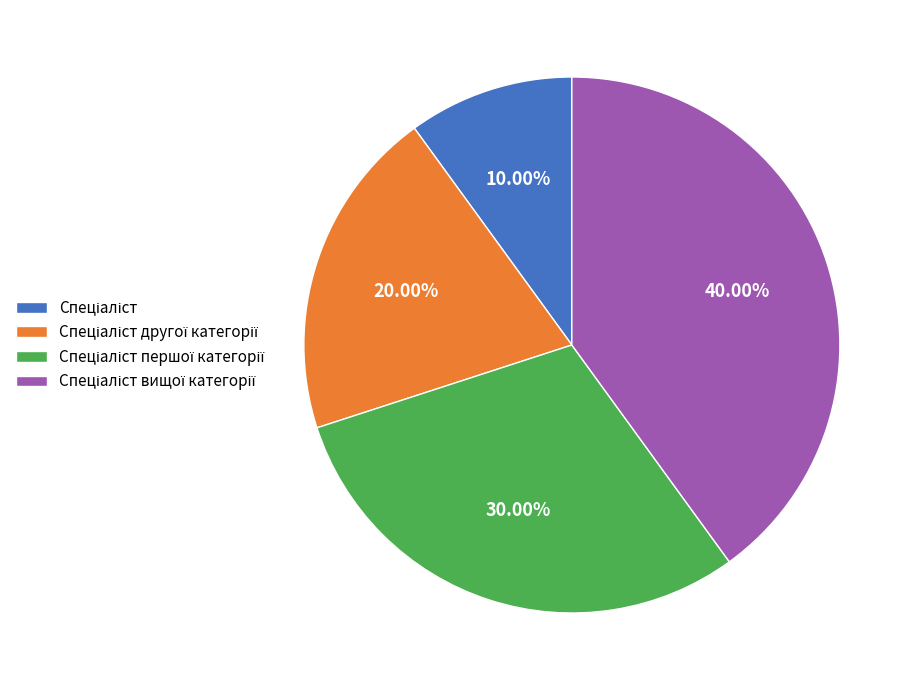

Is there any slice that represents more than half of the pie?

No